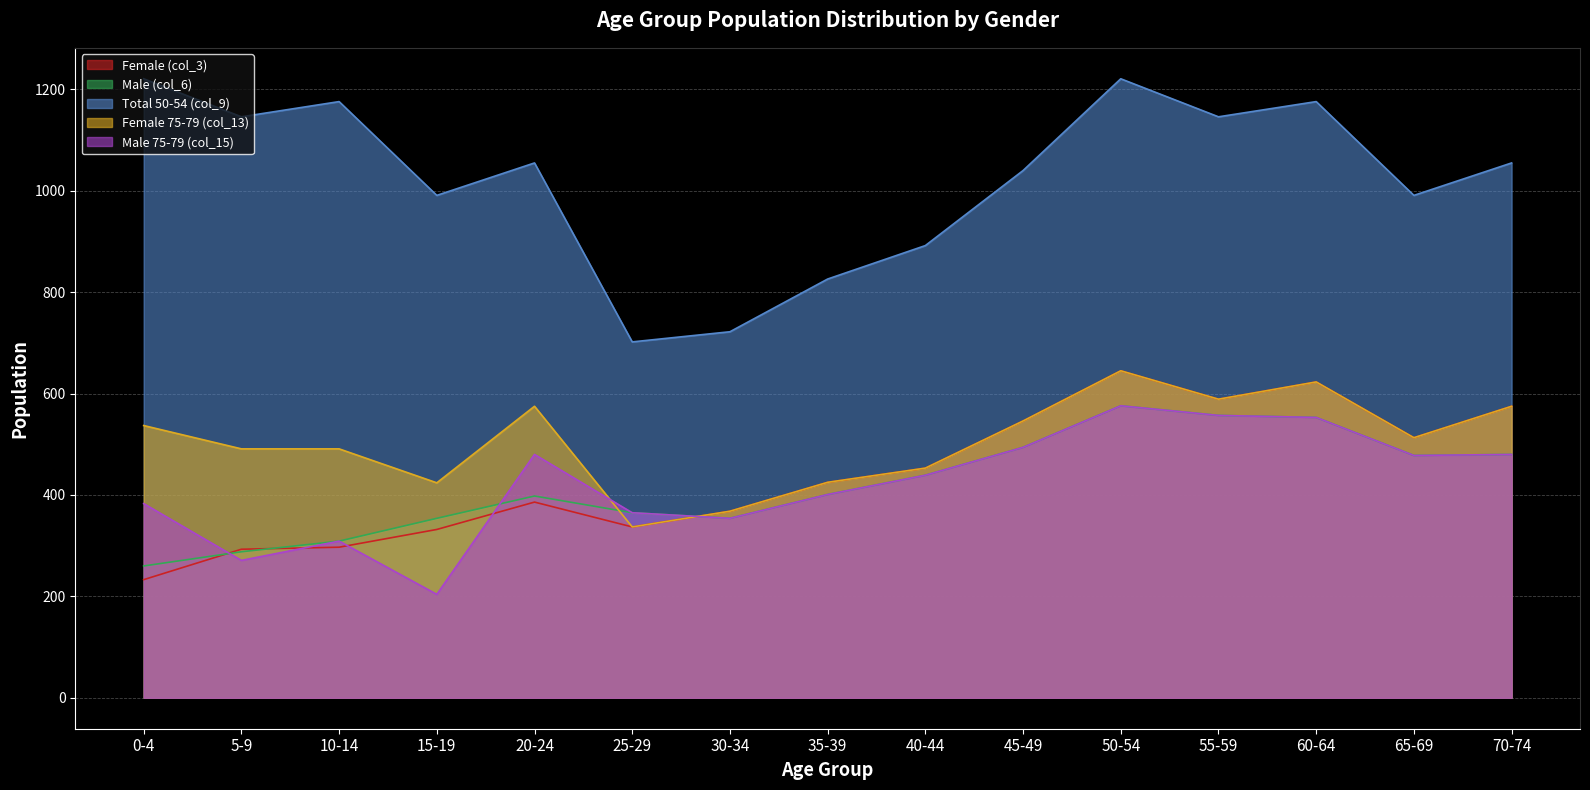

Where is the first local minimum for Female 75-79 (col_13)?

15-19